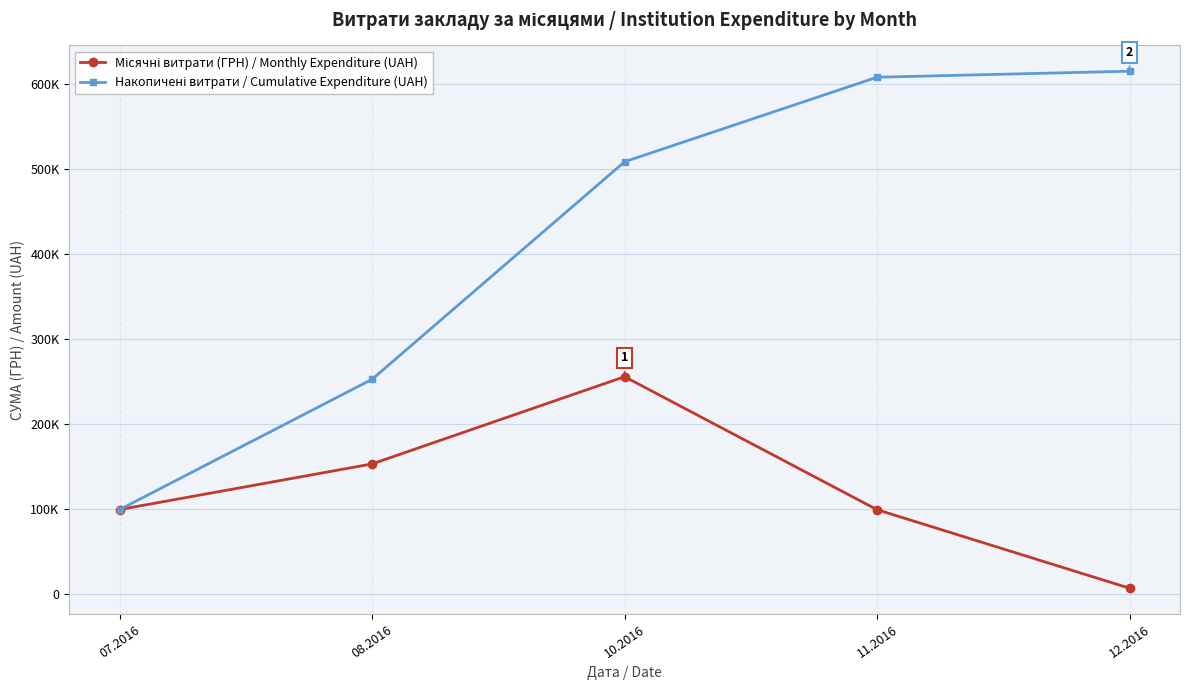

At which label is Накопичені витрати / Cumulative Expenditure (UAH) closest to 356984?

08.2016